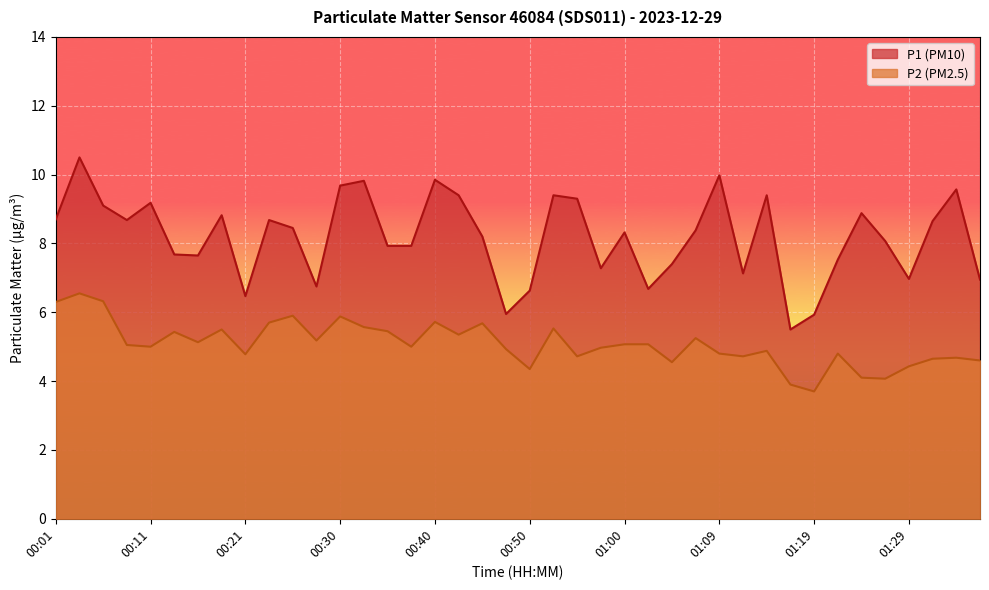

Is the value of P2 at 01:09 greater than the value of P1 at 01:04?

No